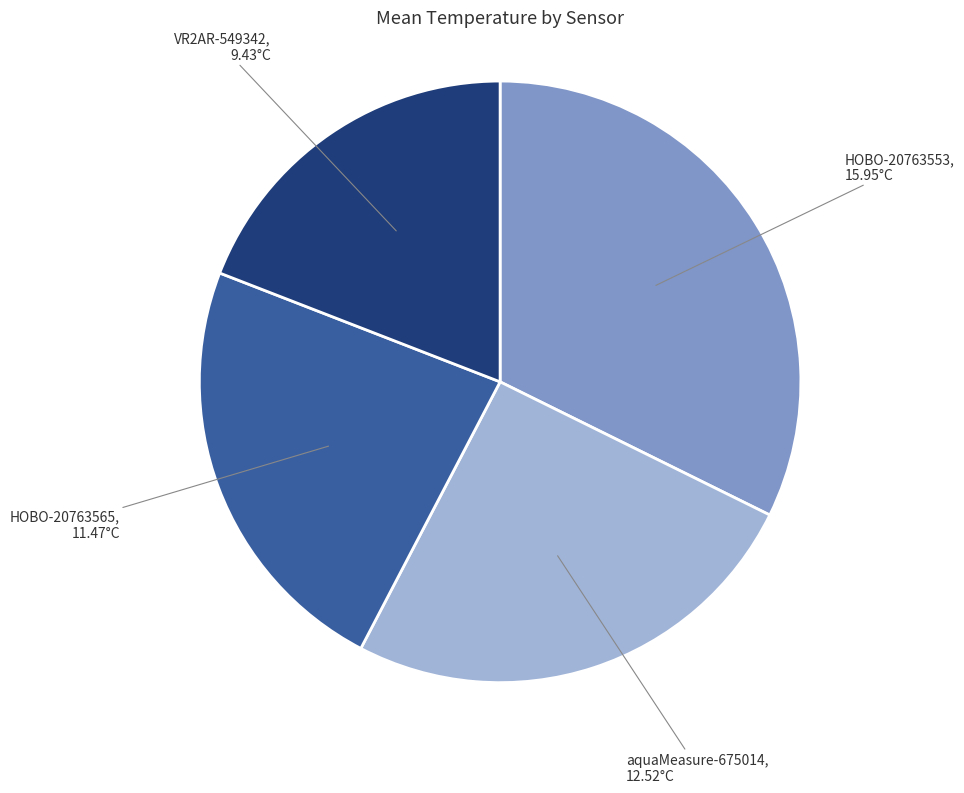

Is it true that HOBO-20763565 is 23% of the pie?

True